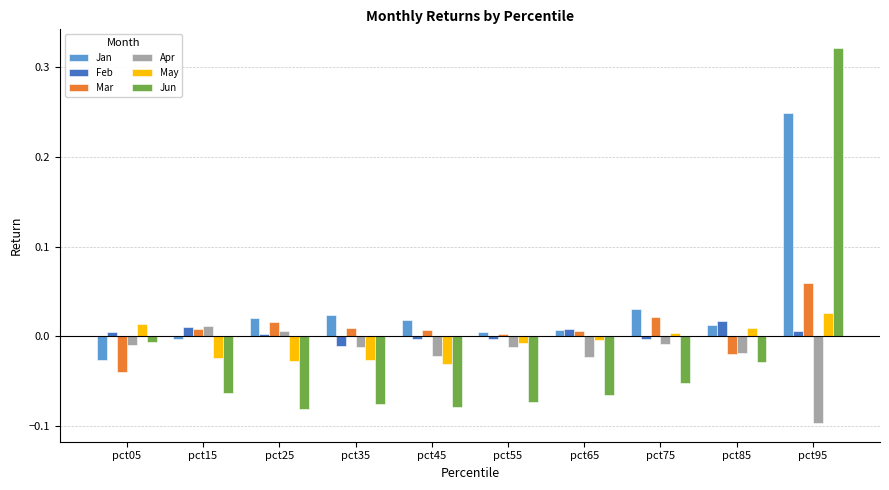

The value of Mar at pct85 is -0.0. True or false?

True